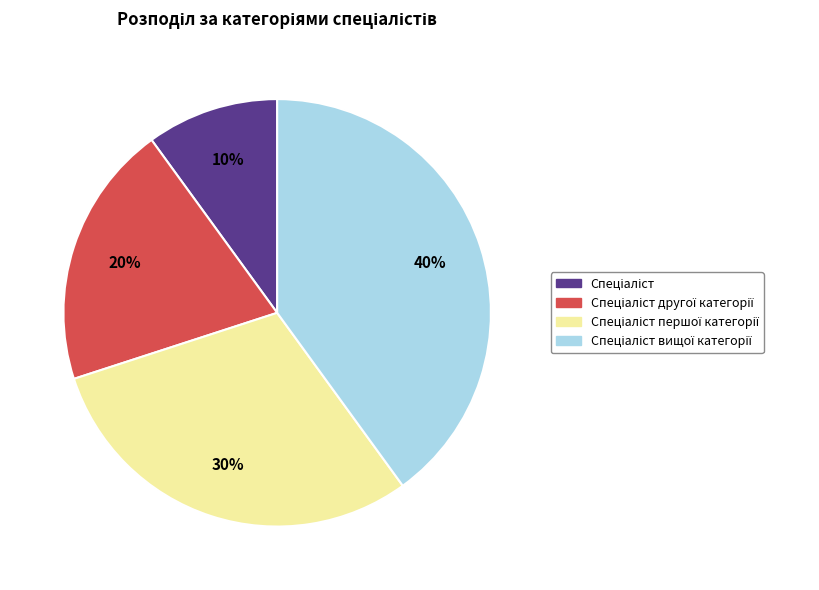

To the nearest percent, what is the average slice percentage?

25%